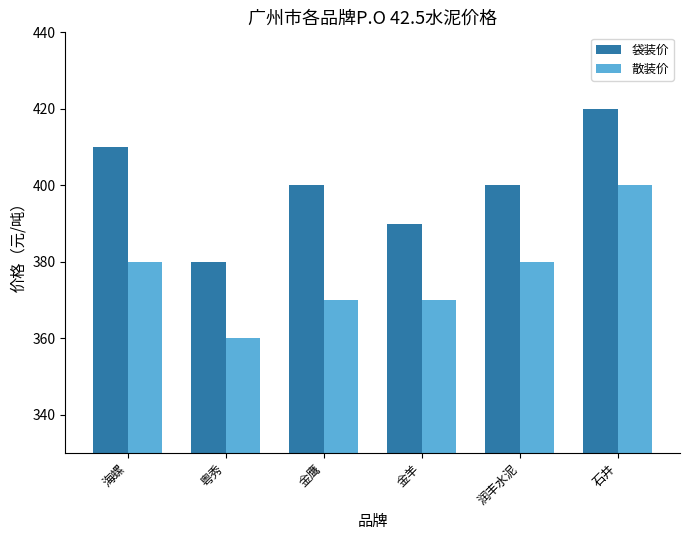

The 袋装价 series shows 669 at 金鹰. True or false?

False